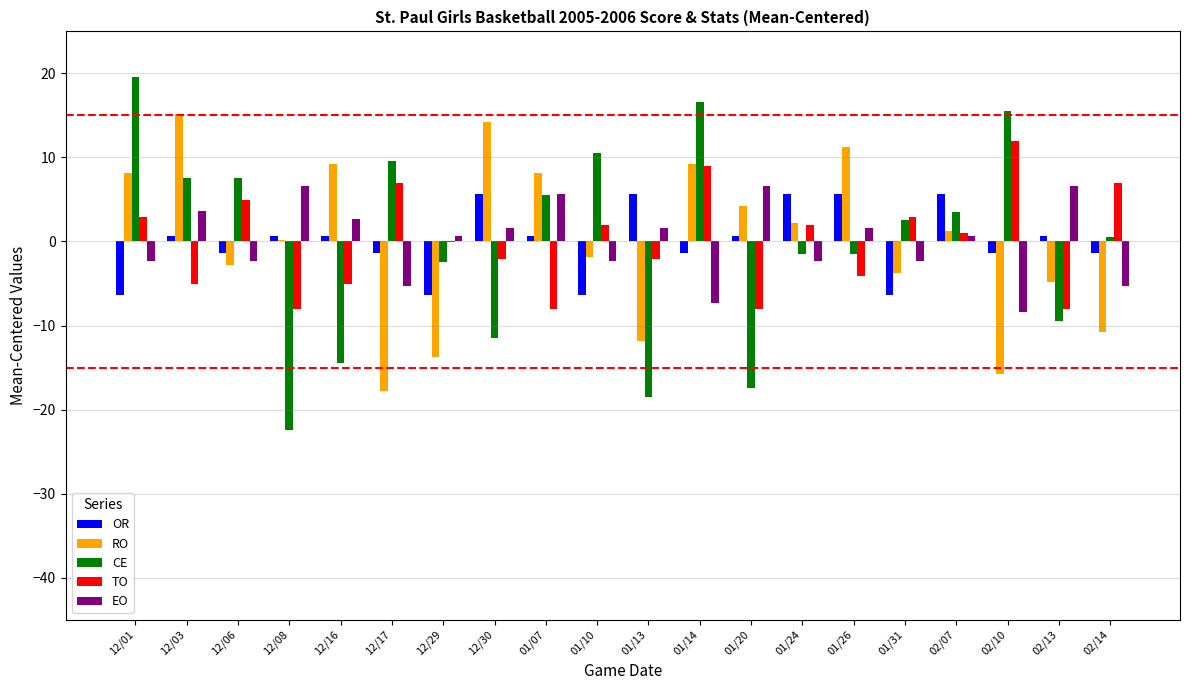

True or false: EO has a value of -5.3 at 02/14.

True